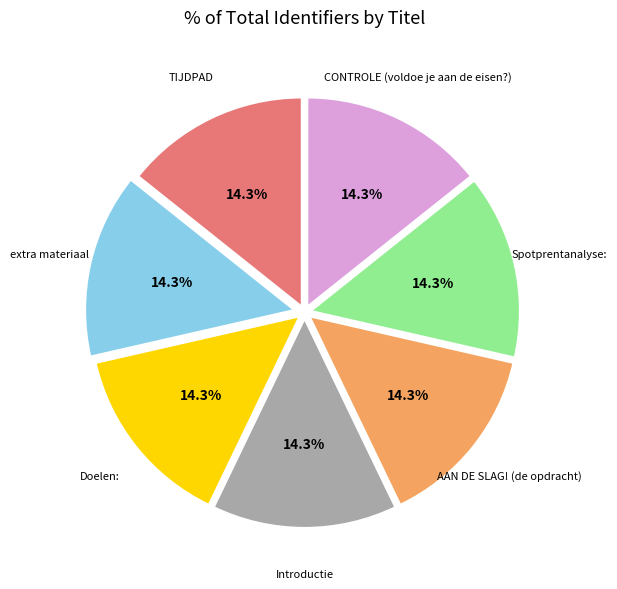

Is there any slice that represents more than half of the pie?

No